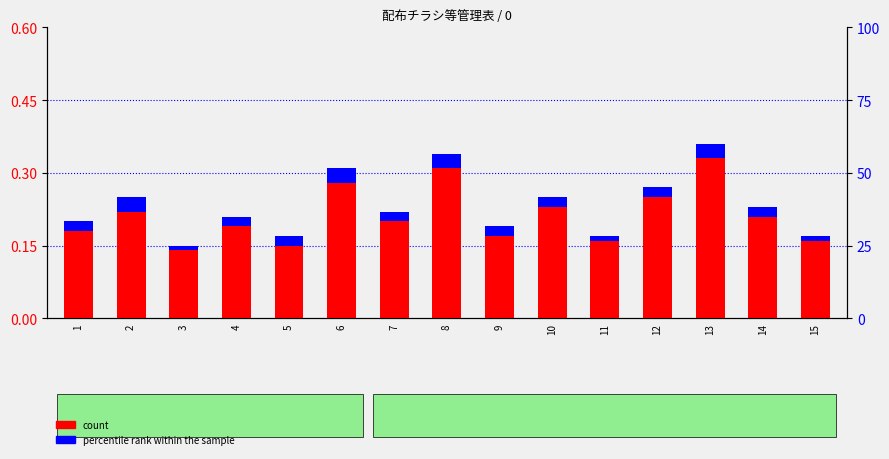

Which label corresponds to the largest value in the chart?

13